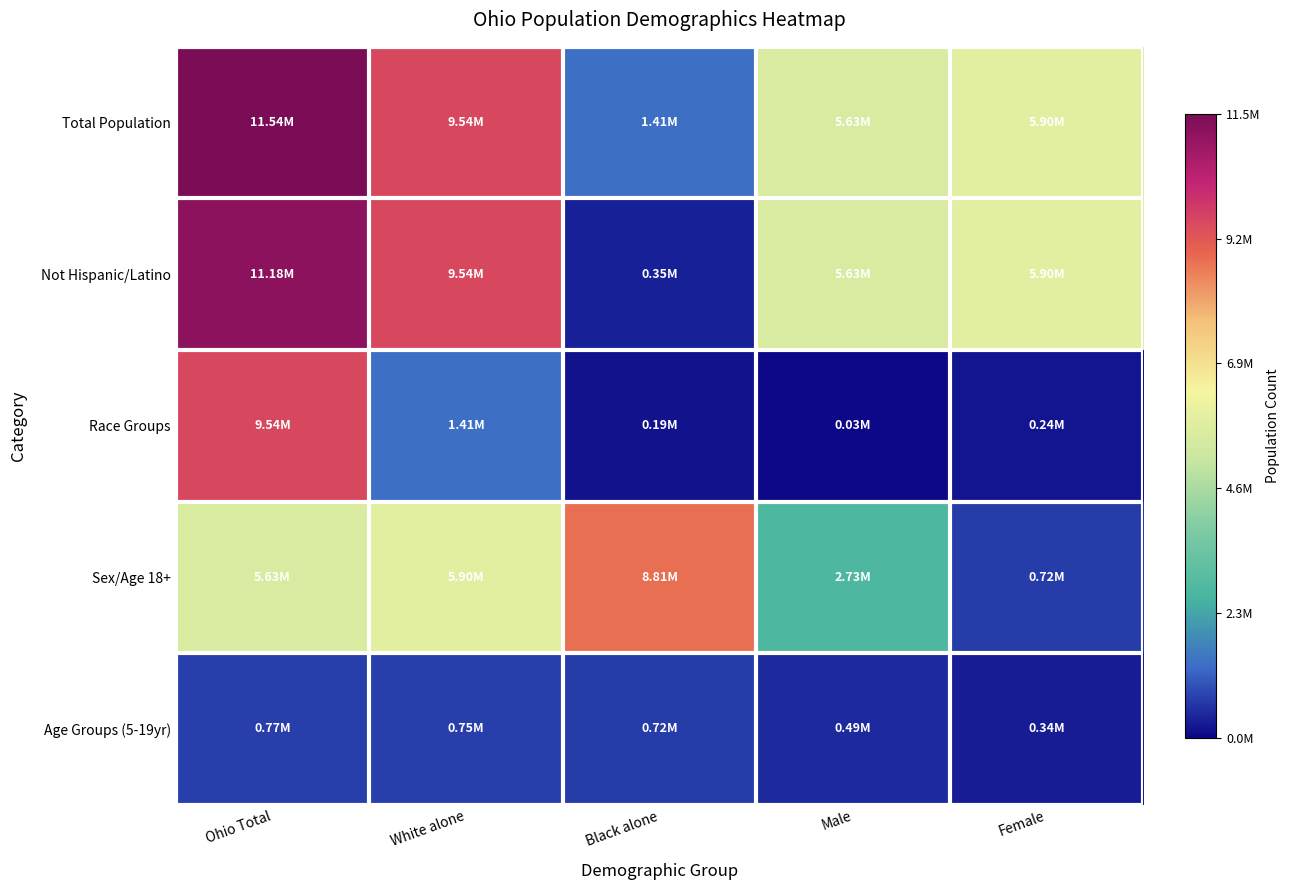

Which series has the largest total across all categories?

Total Population